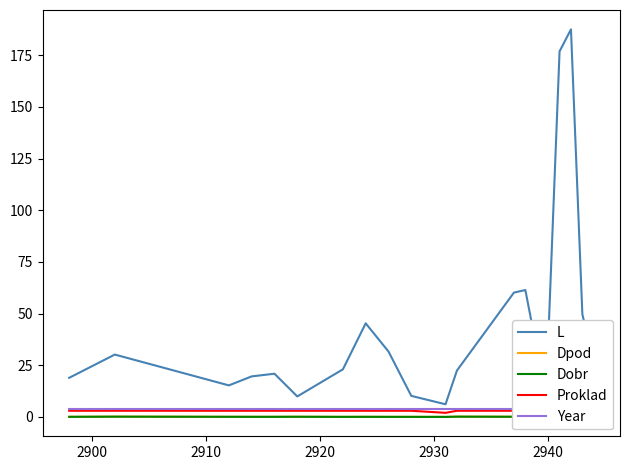

What is the minimum value for L?

6.1